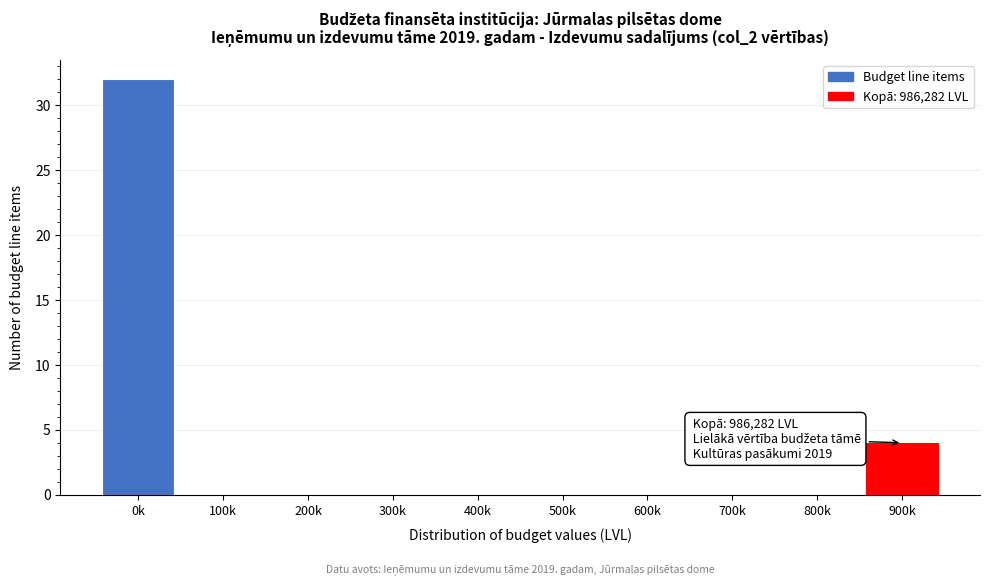

Reading left to right, extract all data points from this chart.

0k=32	100k=0	200k=0	300k=0	400k=0	500k=0	600k=0	700k=0	800k=0	900k=4